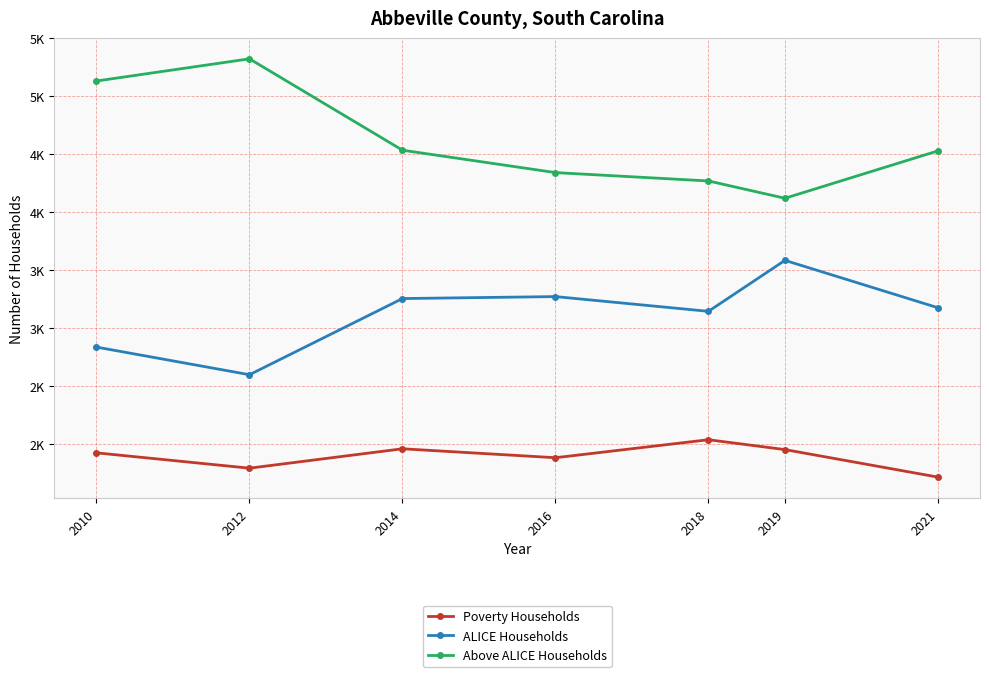

True or false: Above ALICE Households and ALICE Households cross at least once.

False